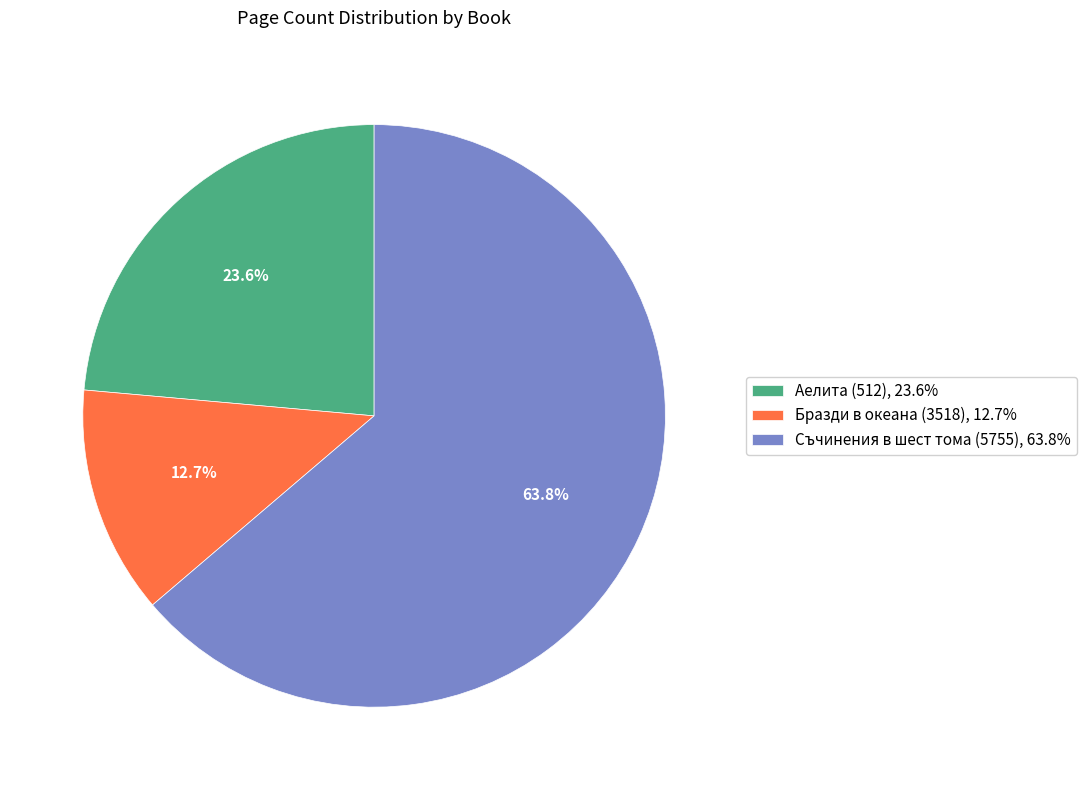

The Съчинения в шест тома (5755) slice represents 64% of the pie. True or false?

True